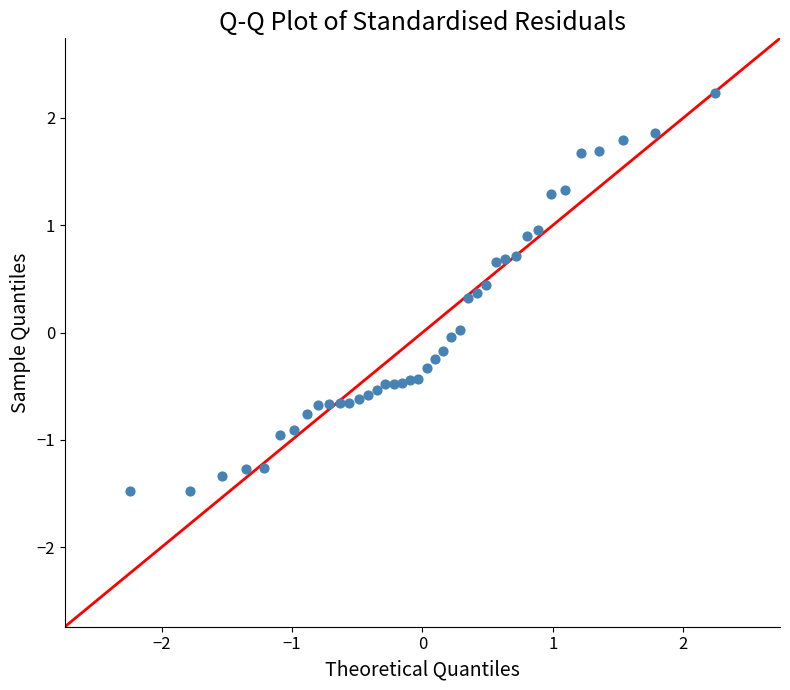

What is the range of Y values (max minus min)?

3.7